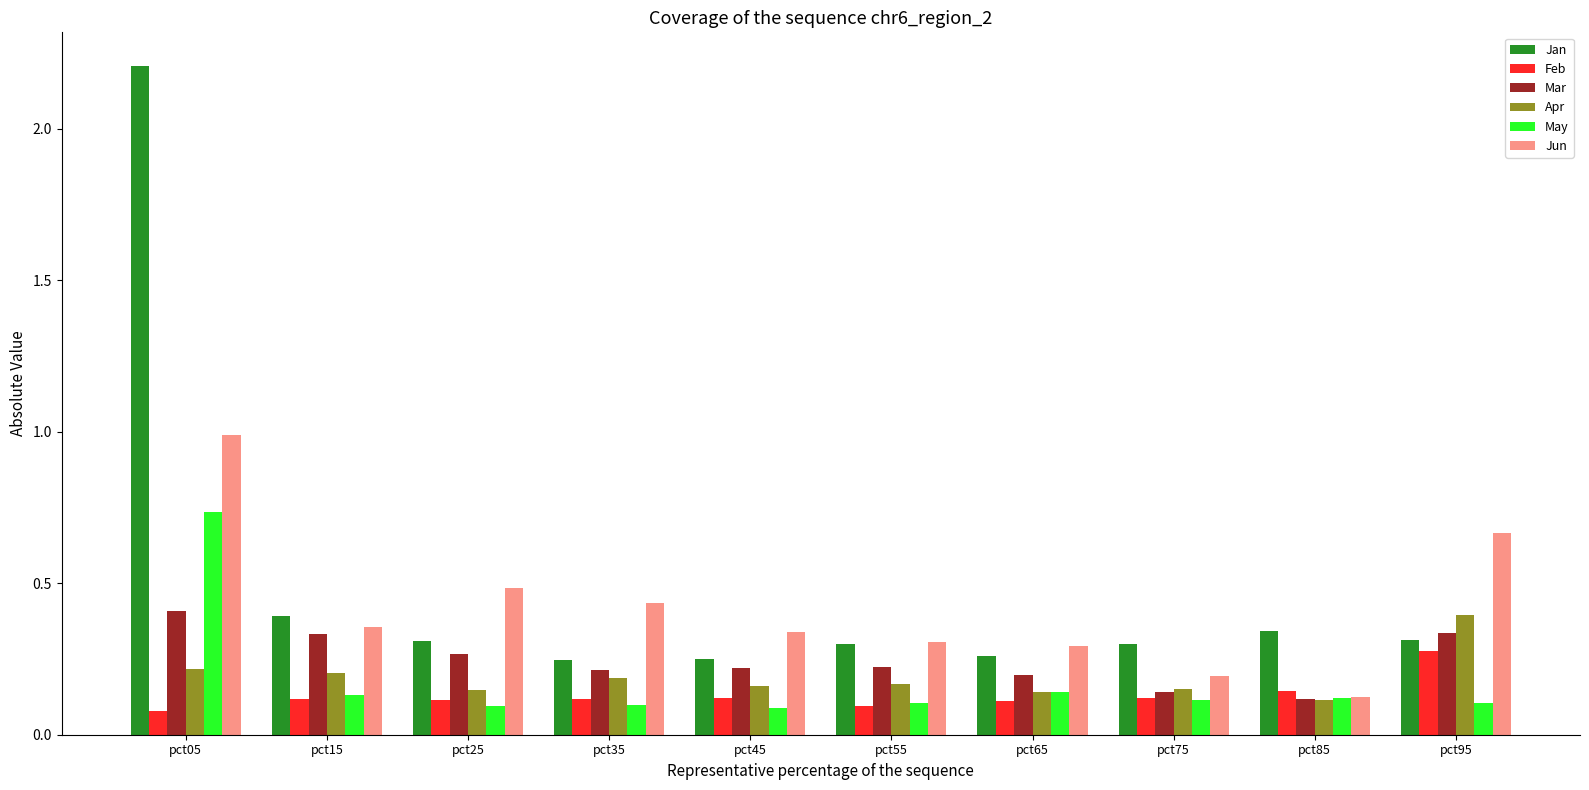

Which category has the highest value in the May series?

pct05